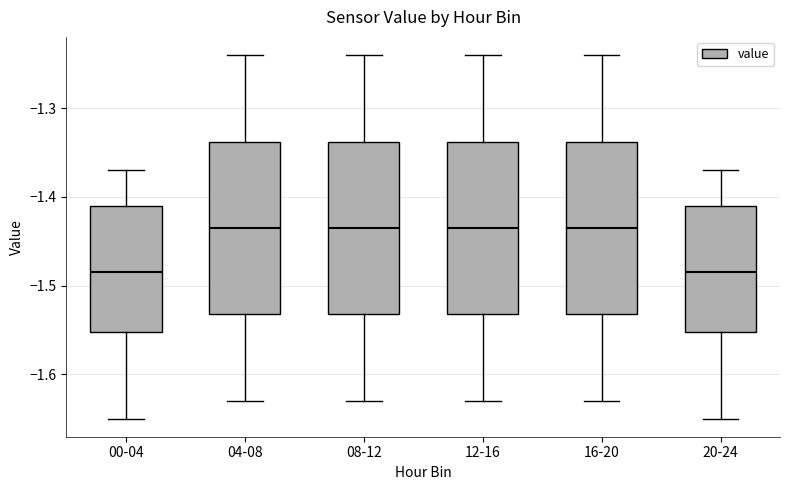

Where does the lower whisker of the box for 08-12 end on the y-axis? The values are not printed on the chart, so give them approximately, as read against the axis.

-1.63